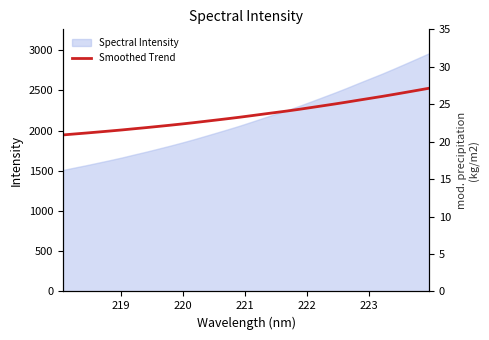

What is the average value?

2197.3